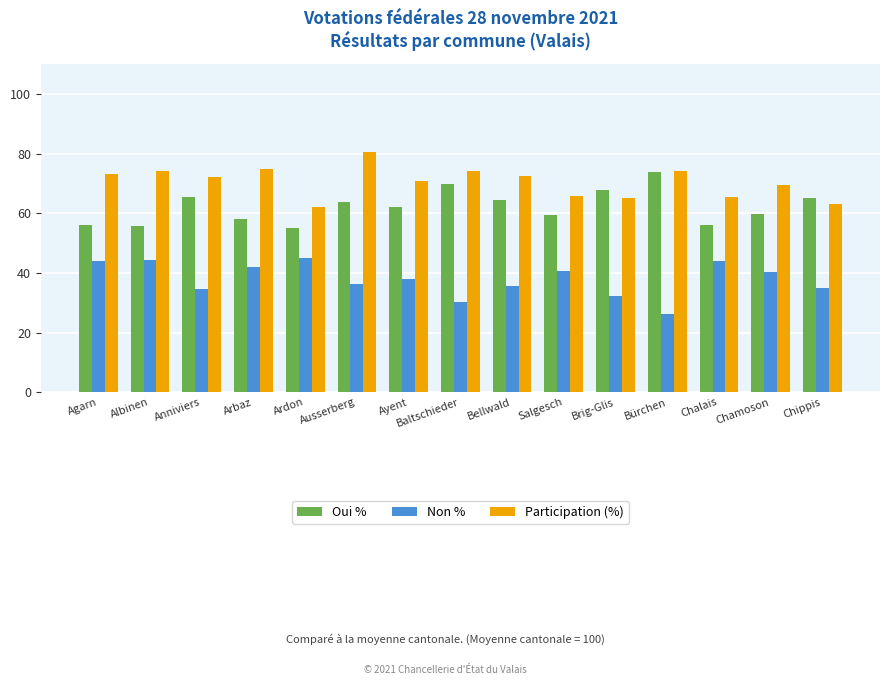

What is the difference between the highest and lowest values at Bellwald?

36.8